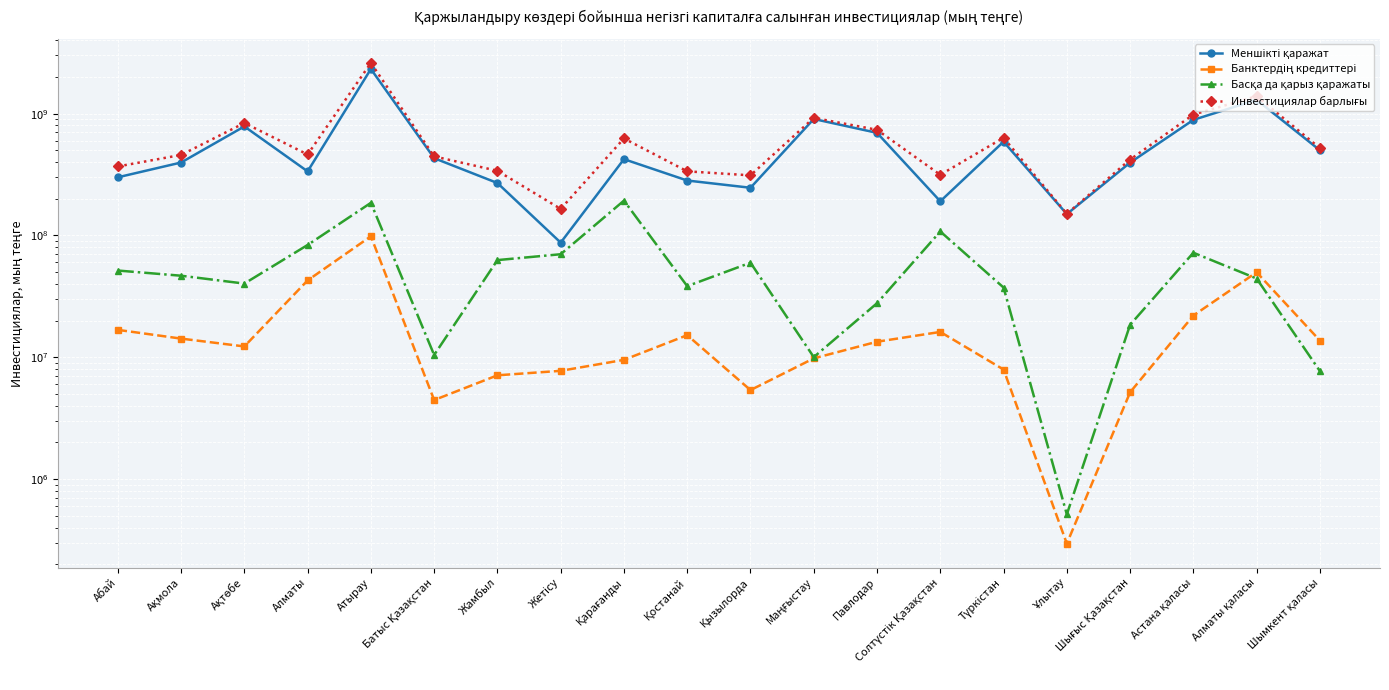

True or false: Банктердің кредиттері and Инвестициялар барлығы intersect in this chart.

False